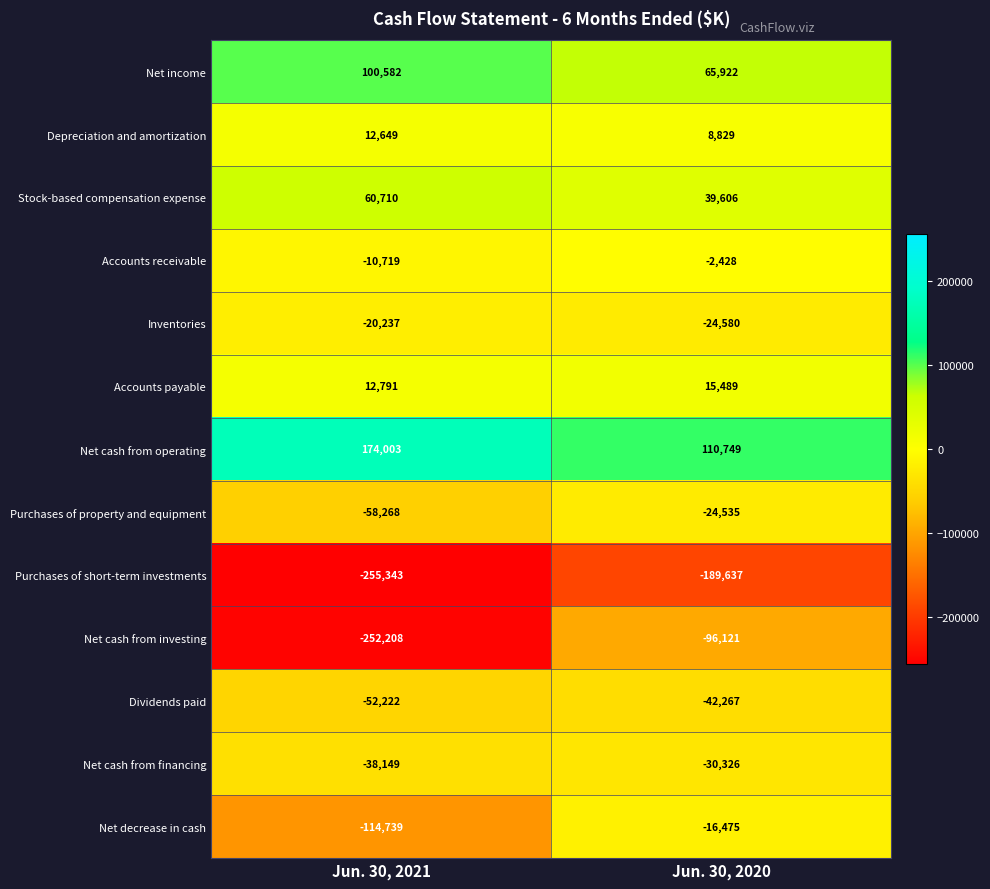

Reading left to right, what are all the values shown in this chart?

Net income: Jun. 30, 2021=100582	Jun. 30, 2020=65922
Depreciation and amortization: Jun. 30, 2021=12649	Jun. 30, 2020=8829
Stock-based compensation expense: Jun. 30, 2021=60710	Jun. 30, 2020=39606
Accounts receivable: Jun. 30, 2021=-10719	Jun. 30, 2020=-2428
Inventories: Jun. 30, 2021=-20237	Jun. 30, 2020=-24580
Accounts payable: Jun. 30, 2021=12791	Jun. 30, 2020=15489
Net cash from operating: Jun. 30, 2021=174003	Jun. 30, 2020=110749
Purchases of property and equipment: Jun. 30, 2021=-58268	Jun. 30, 2020=-24535
Purchases of short-term investments: Jun. 30, 2021=-255343	Jun. 30, 2020=-189637
Net cash from investing: Jun. 30, 2021=-252208	Jun. 30, 2020=-96121
Dividends paid: Jun. 30, 2021=-52222	Jun. 30, 2020=-42267
Net cash from financing: Jun. 30, 2021=-38149	Jun. 30, 2020=-30326
Net decrease in cash: Jun. 30, 2021=-114739	Jun. 30, 2020=-16475